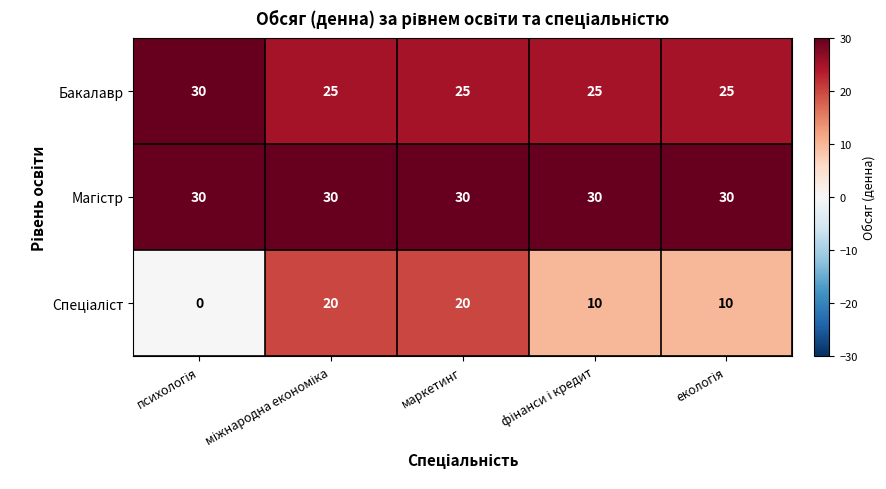

Count the Бакалавр values in the range 25 to 26.

4